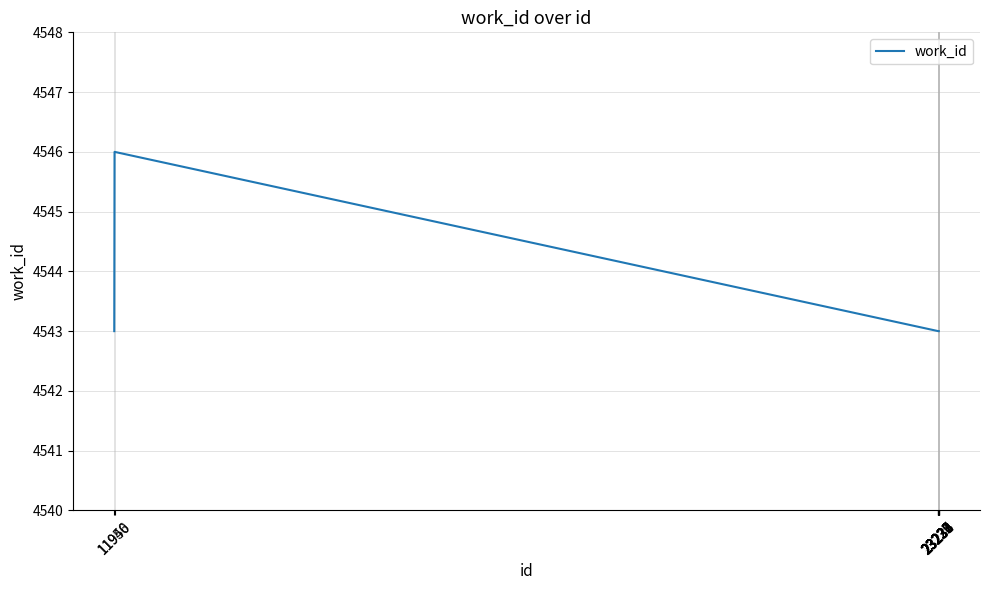

What value does the data have at 11946?

4543